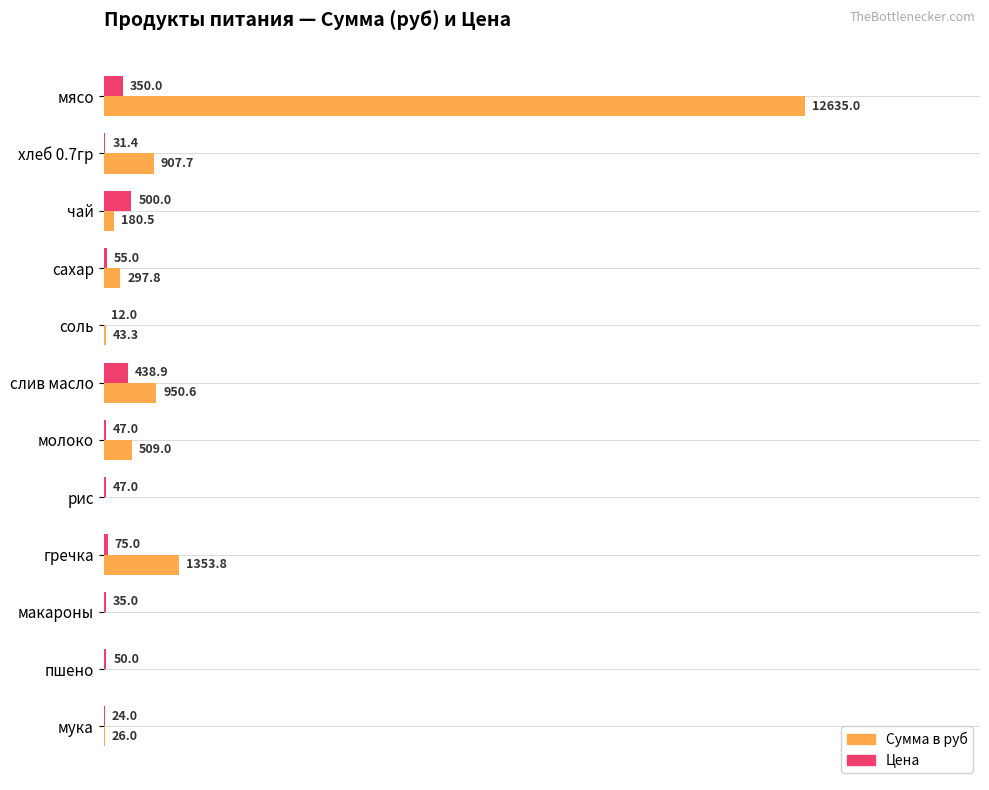

Where is Сумма в руб nearest to the value 6317?

гречка